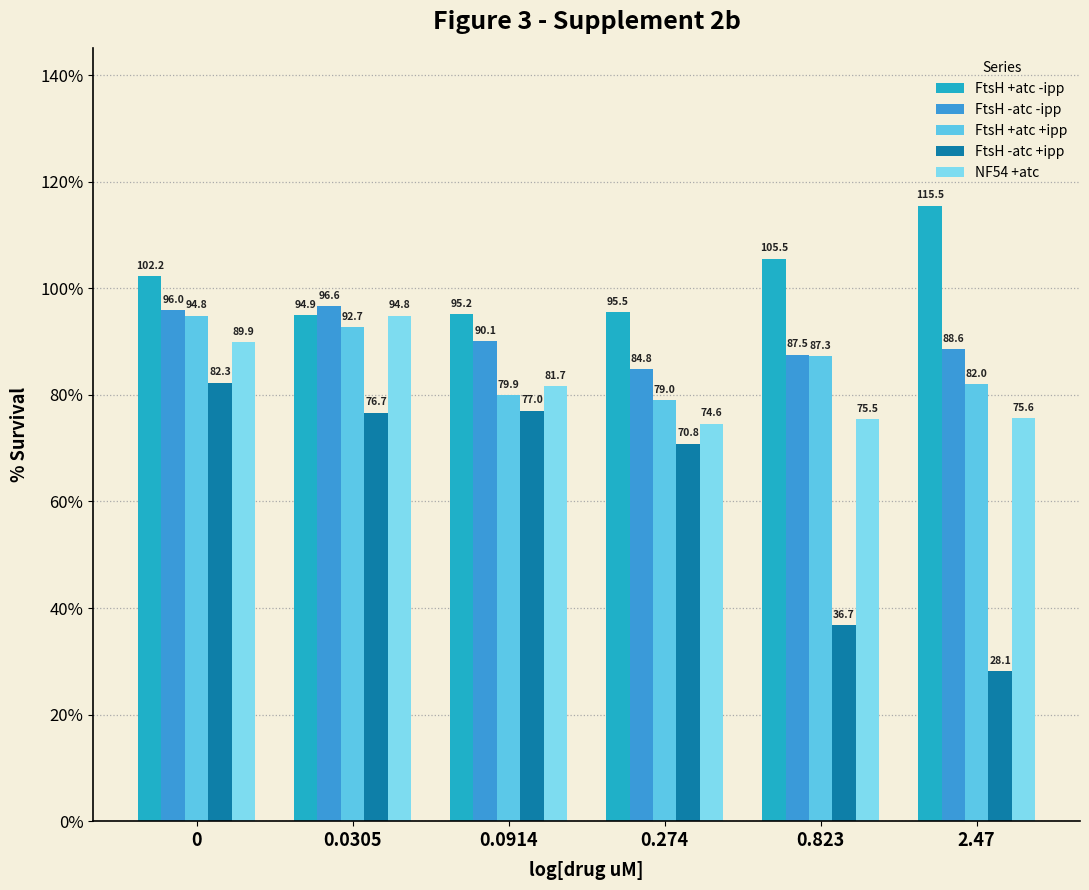

List the labels in order of NF54 +atc value, smallest first.

0.274, 0.823, 2.47, 0.0914, 0, 0.0305